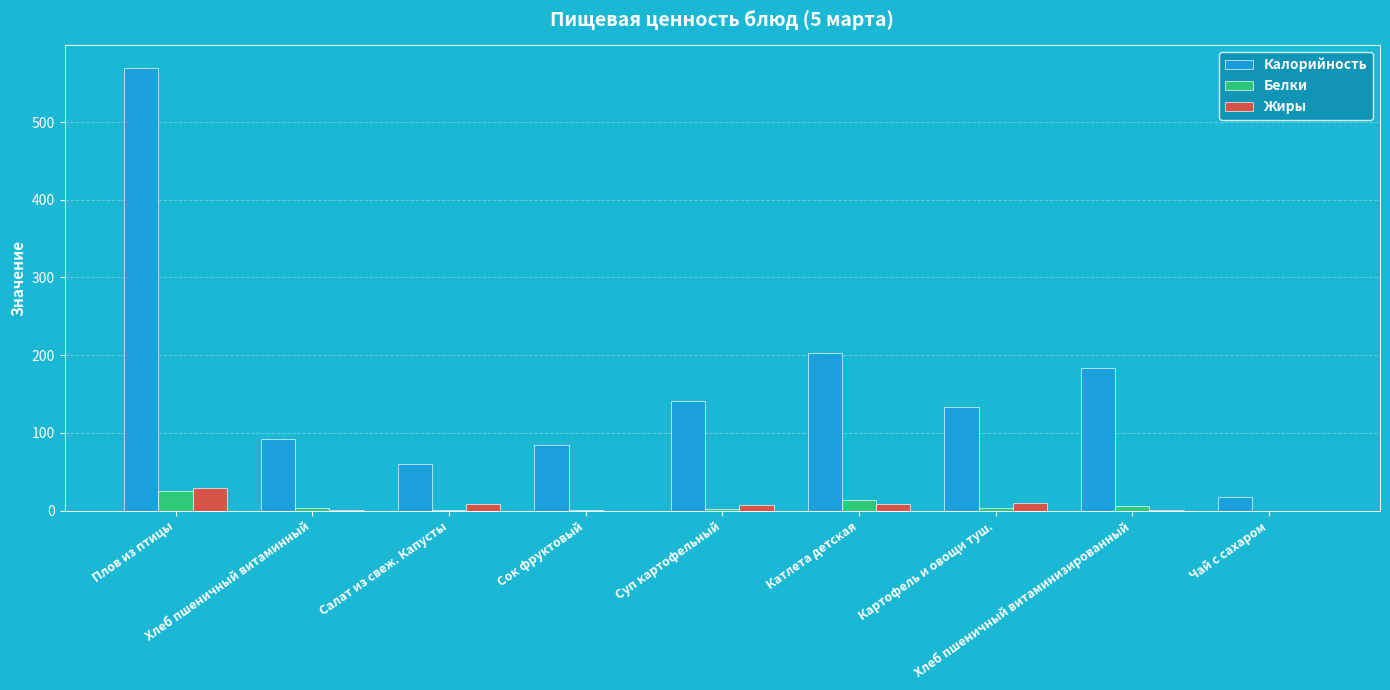

The value of Калорийность at Плов из птицы is 570.2. True or false?

True